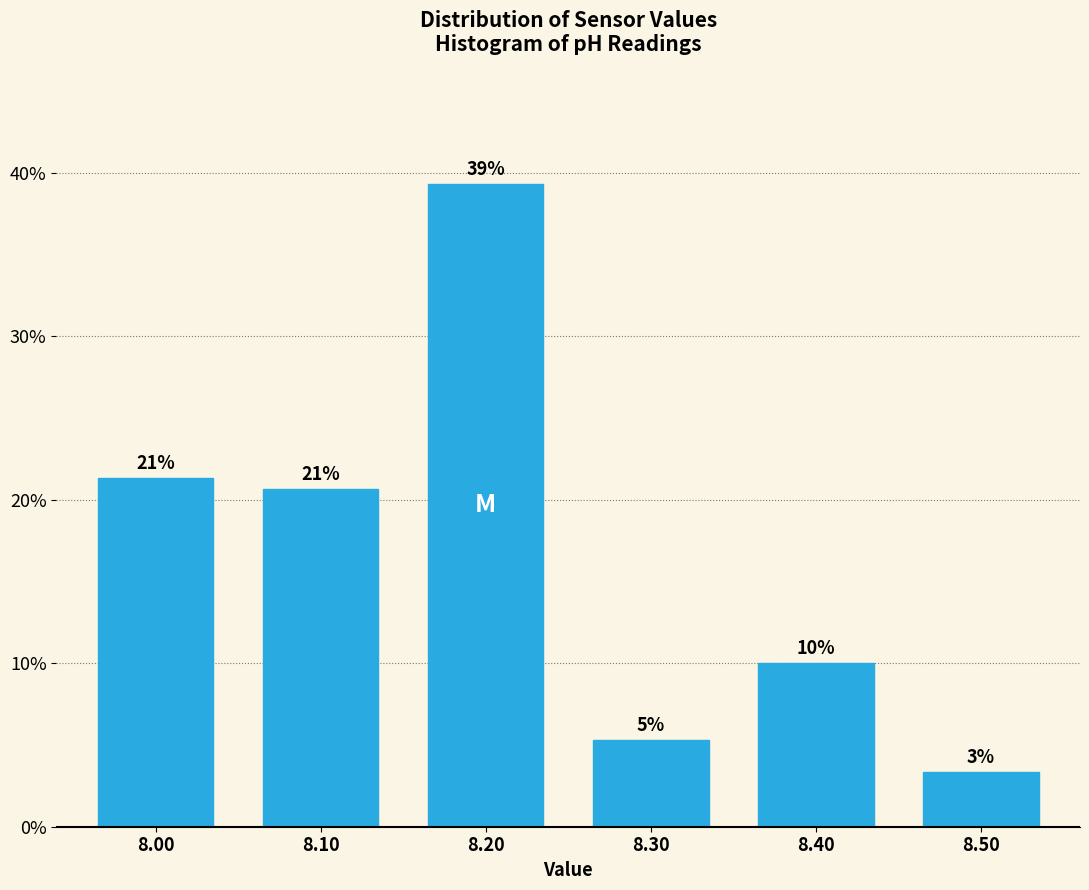

How many bars are there in total?

6